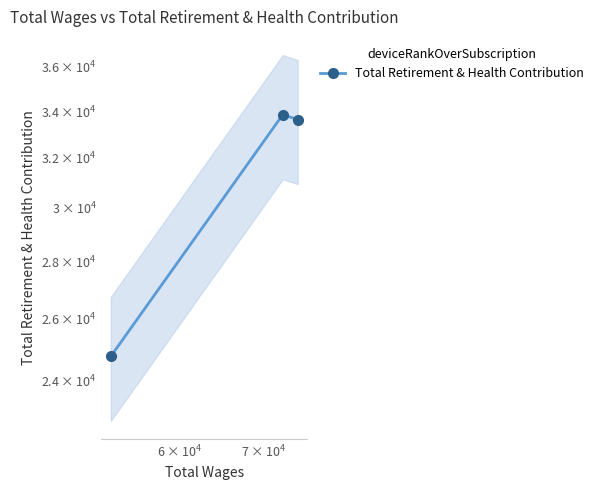

How many lines are shown in the chart?

1